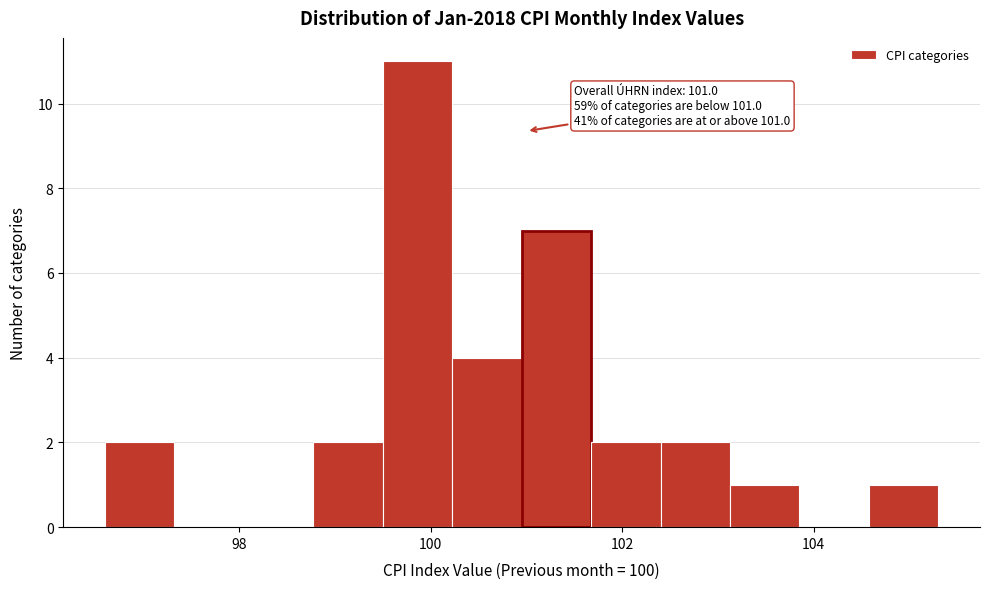

Read against the x-axis, roughly where is the centre of the tallest bar?

99.8